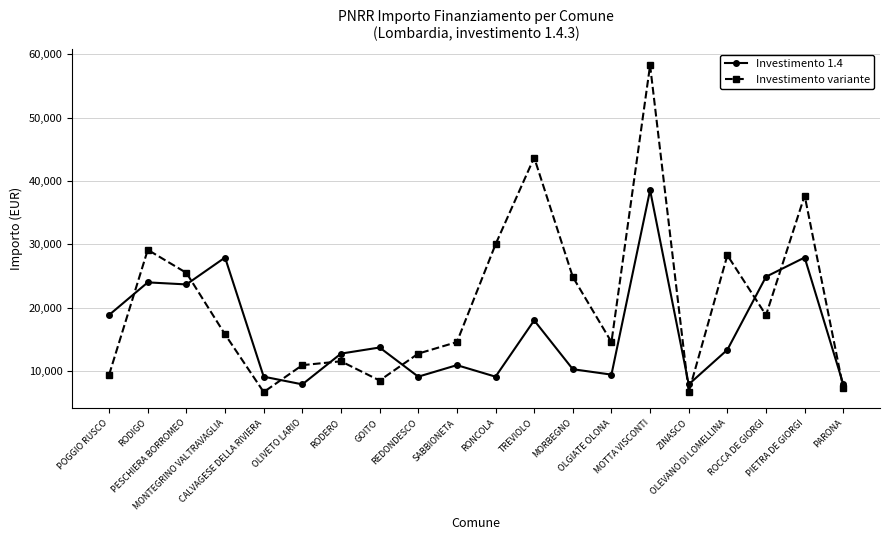

The value of Investimento variante at OLGIATE OLONA is 22066. True or false?

False